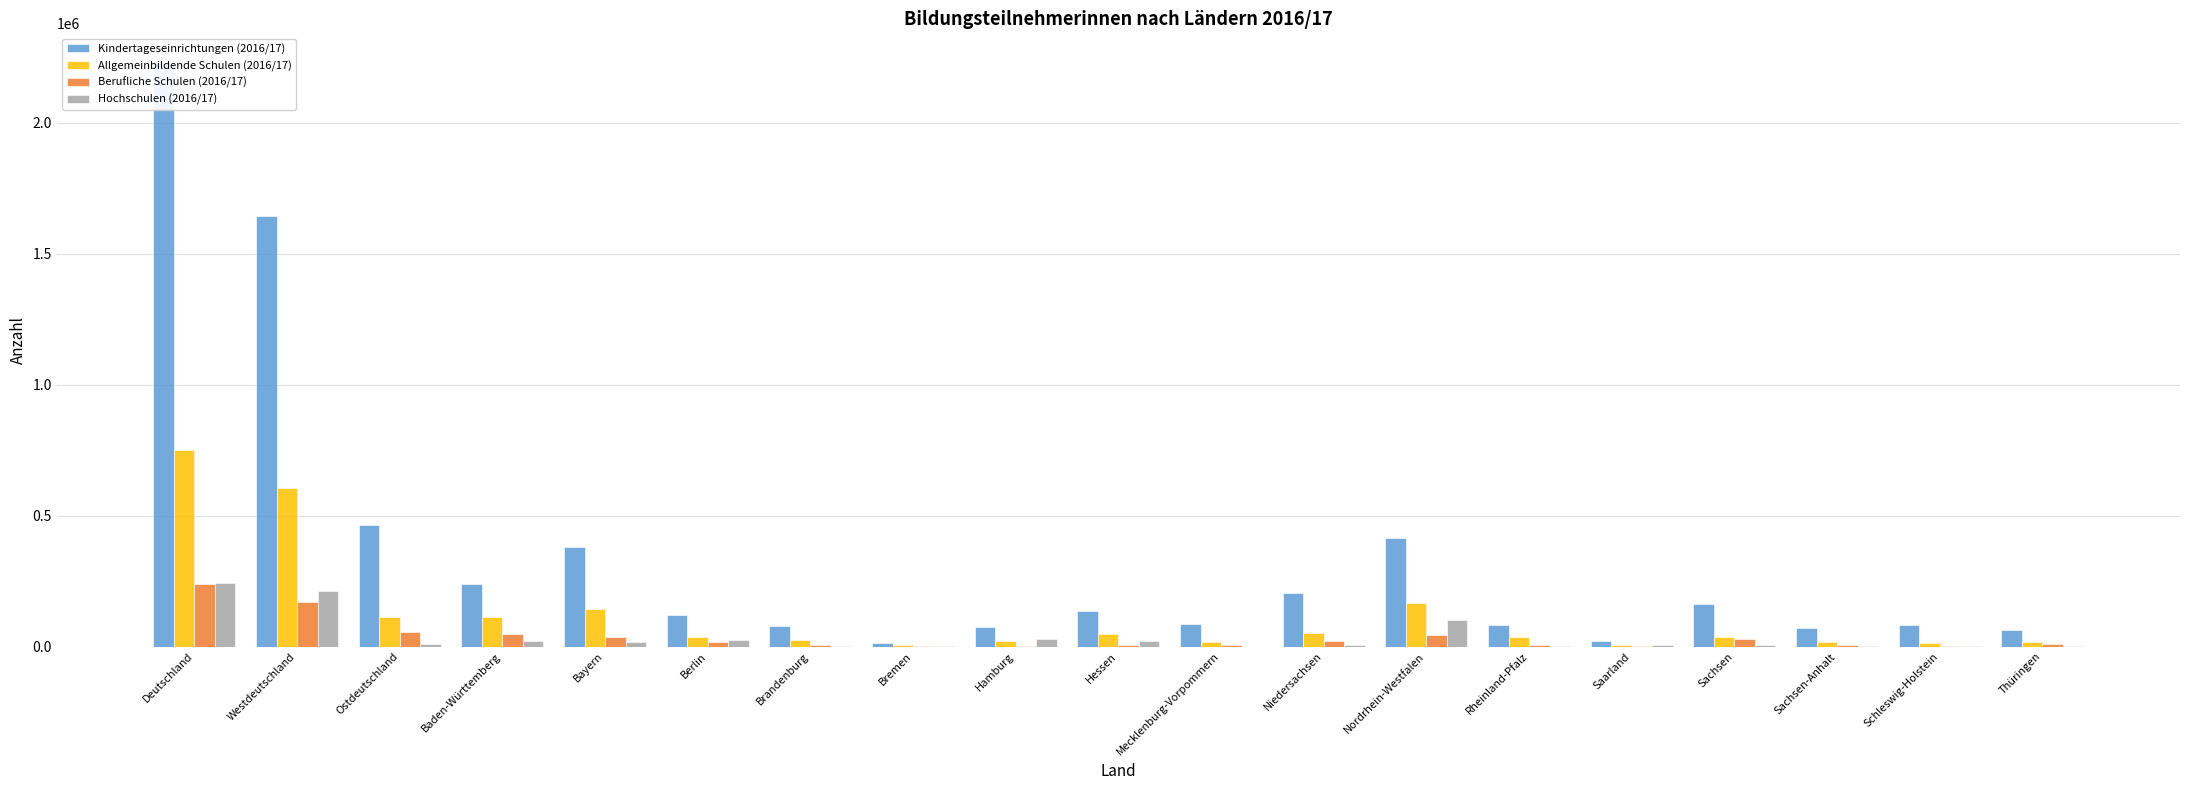

What is the difference between the maximum and minimum values in the Kindertageseinrichtungen (2016/17) series?

2214931